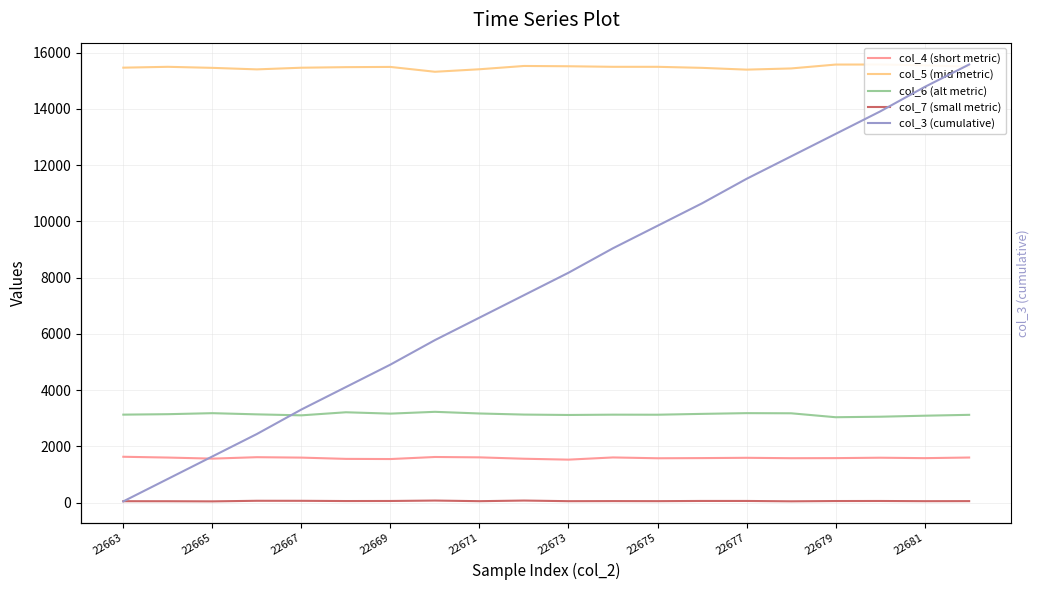

At how many categories does at least one series exceed 661414?

20